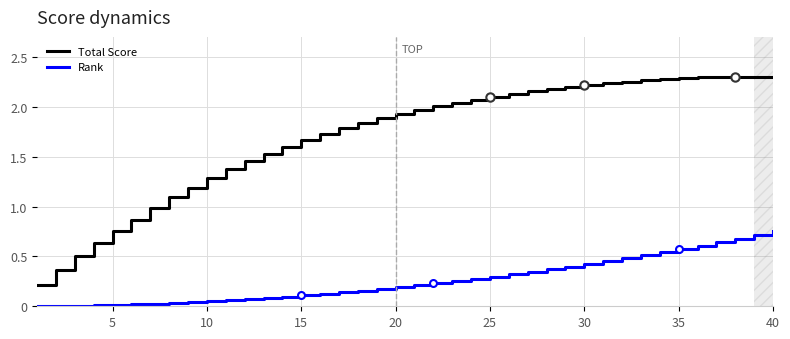

Which series has the largest range (max minus min)?

Total Score